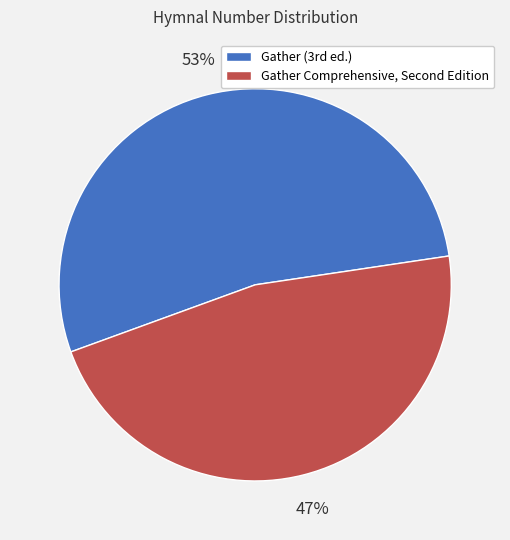

How many segments does this pie chart have?

2